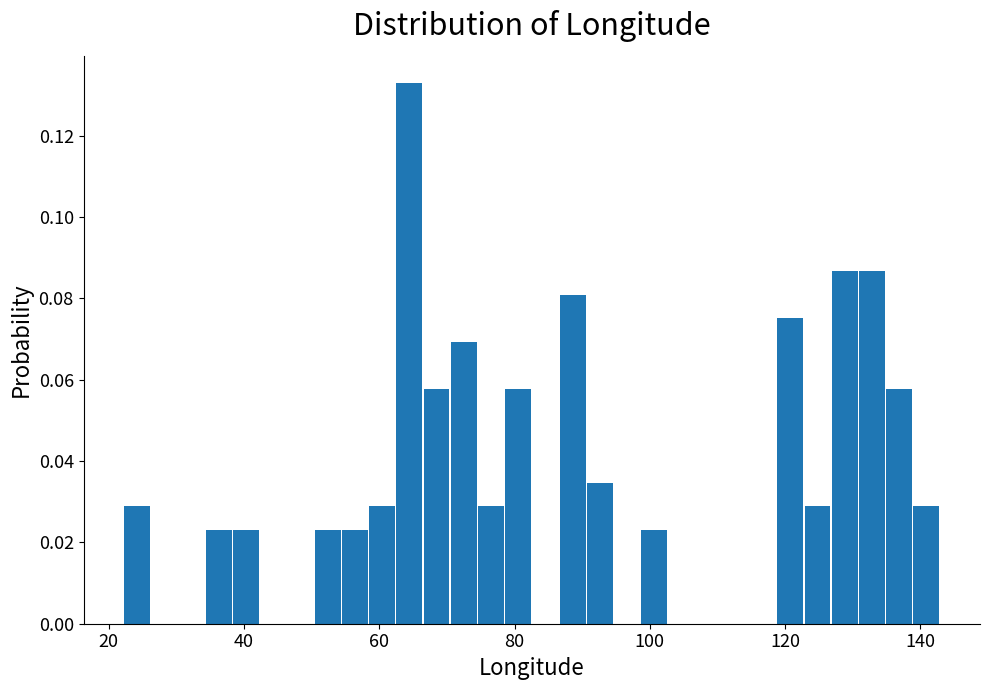

Read against the x-axis, roughly where is the centre of the tallest bar?

64